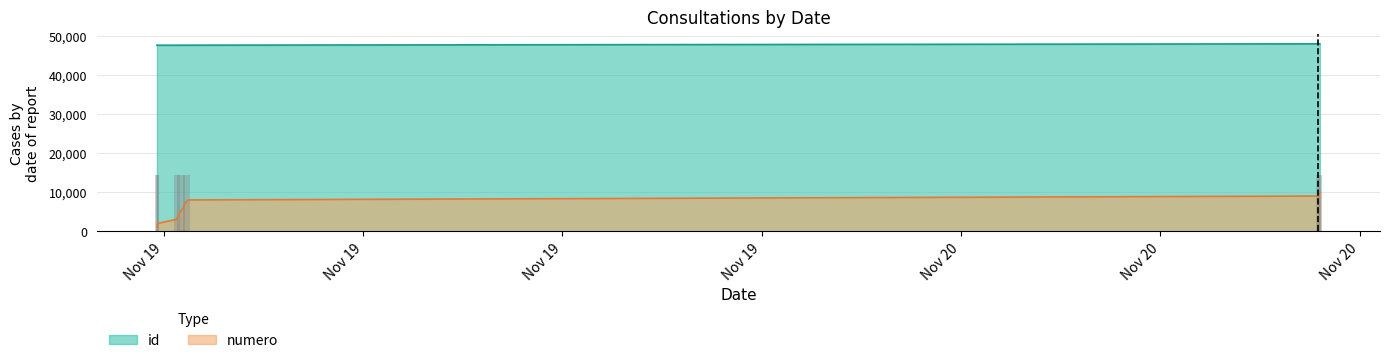

How many categories are shown in the chart?

10